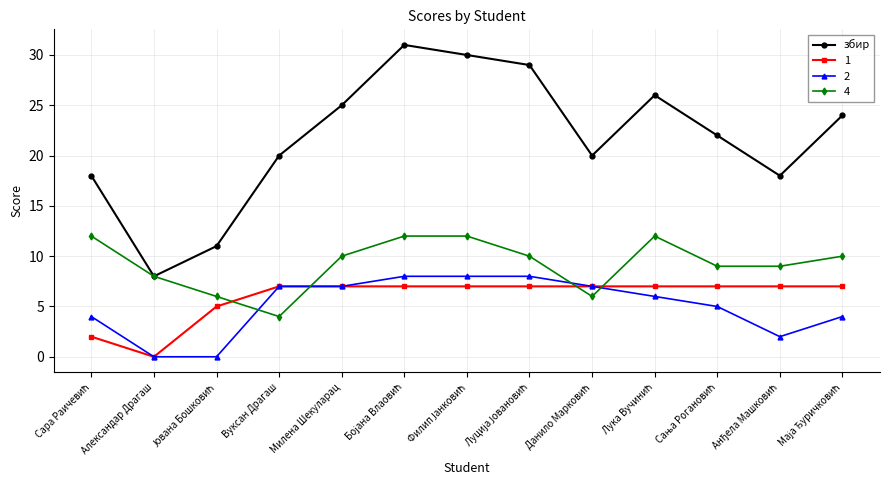

What is the smallest value displayed?

0